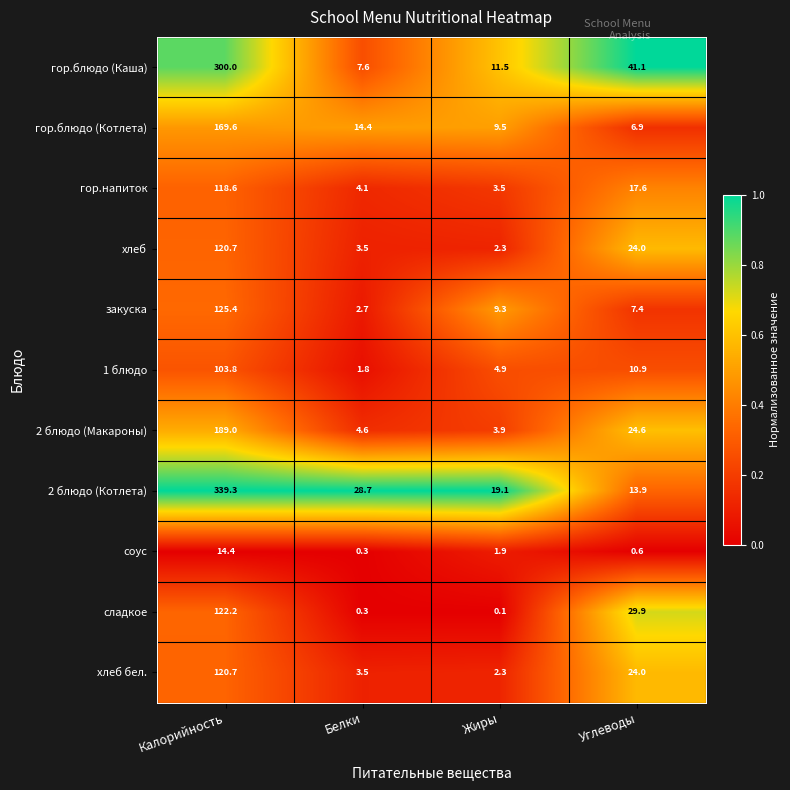

What is the total value across all series at Жиры?

68.3